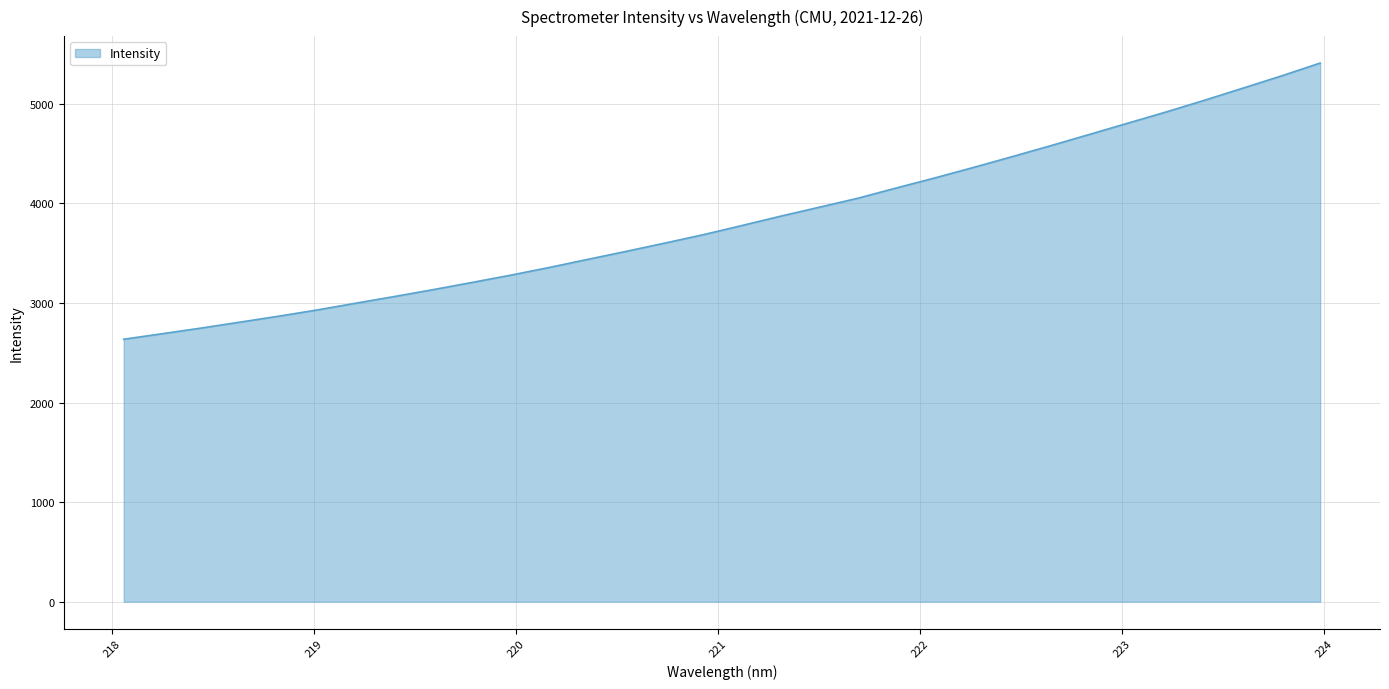

What is the maximum value shown in the chart?

5408.7